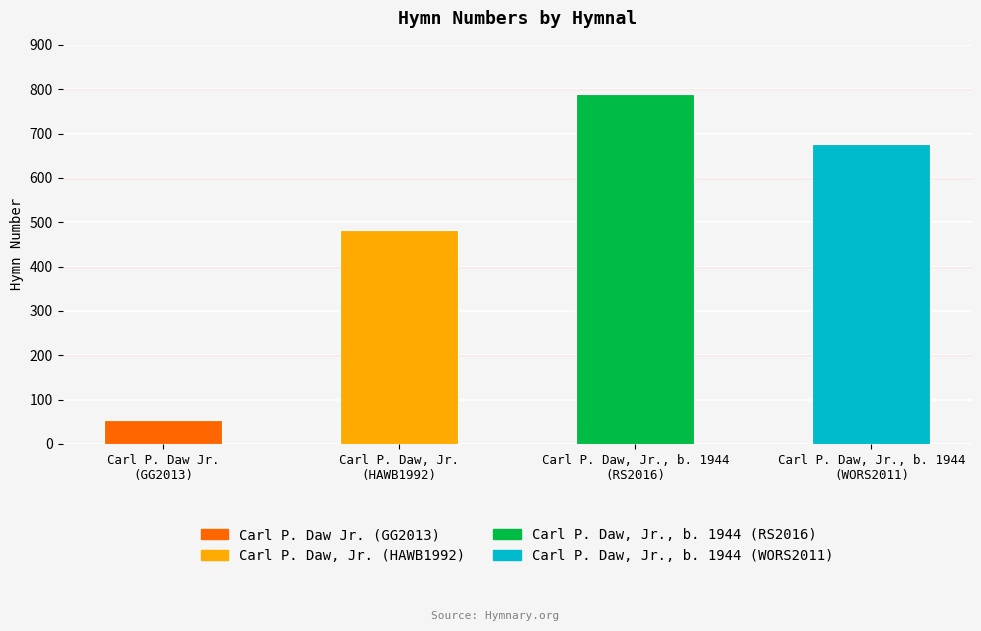

What is the minimum value shown in the chart?

53